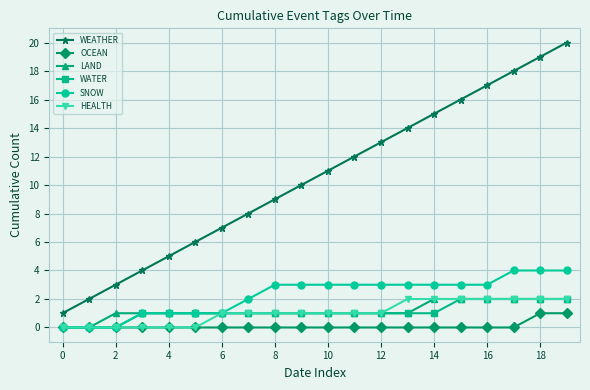

True or false: WATER and WEATHER cross at least once.

False